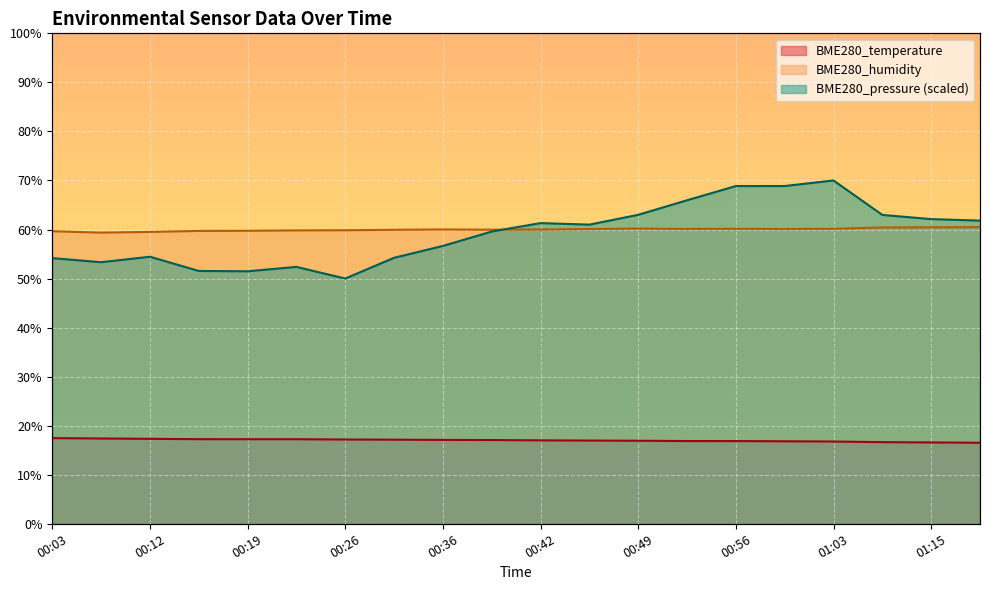

Is it true that BME280_temperature equals 27.7 at 01:19?

False